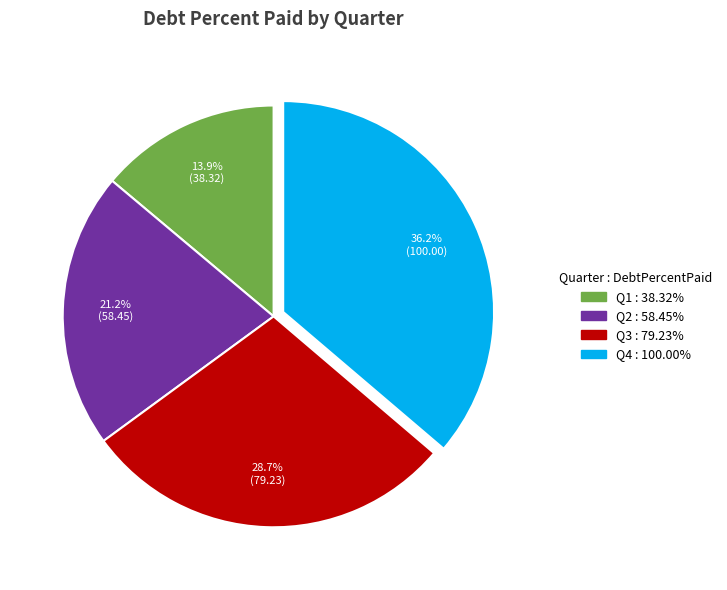

To the nearest percent, what is the average slice percentage?

25%